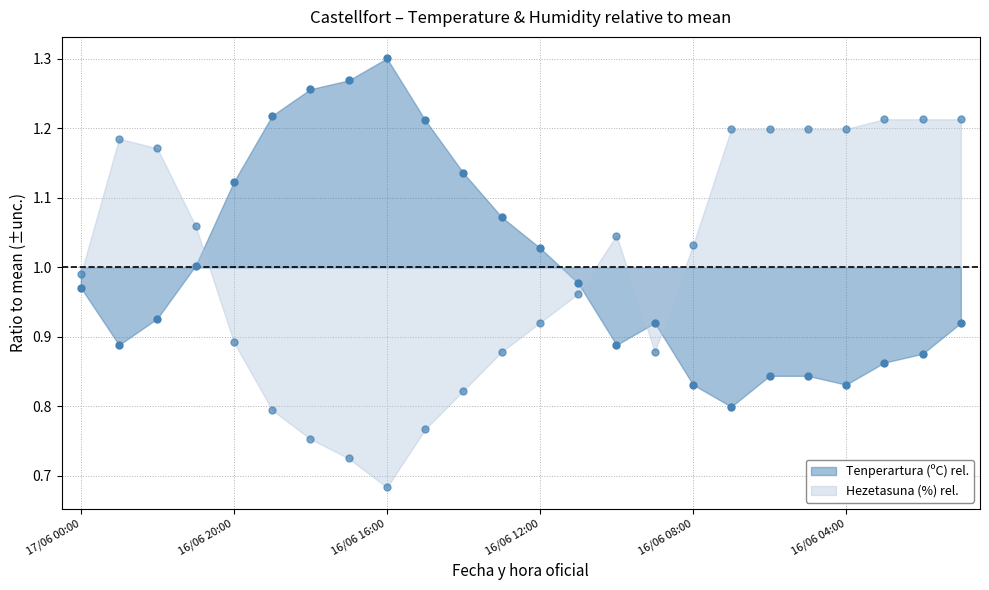

What is the difference between the maximum and minimum values in the Tenperartura (ºC) series?

0.5